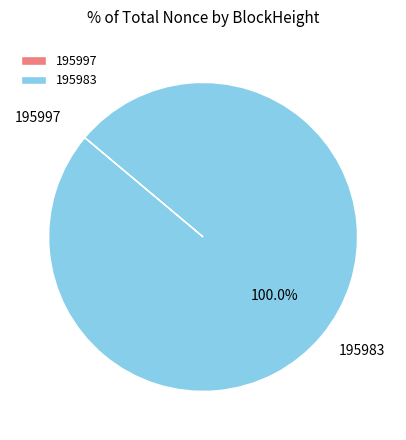

Which category has the biggest portion of the pie?

195983